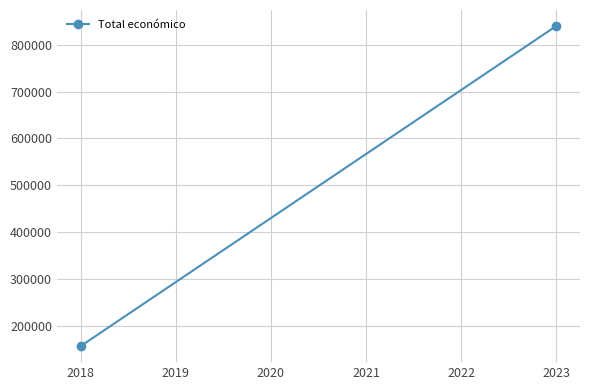

How many lines are shown in the chart?

1